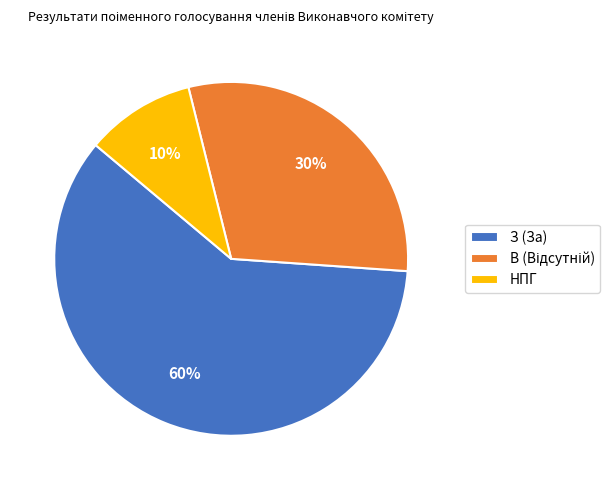

How many slices are in this pie chart?

3